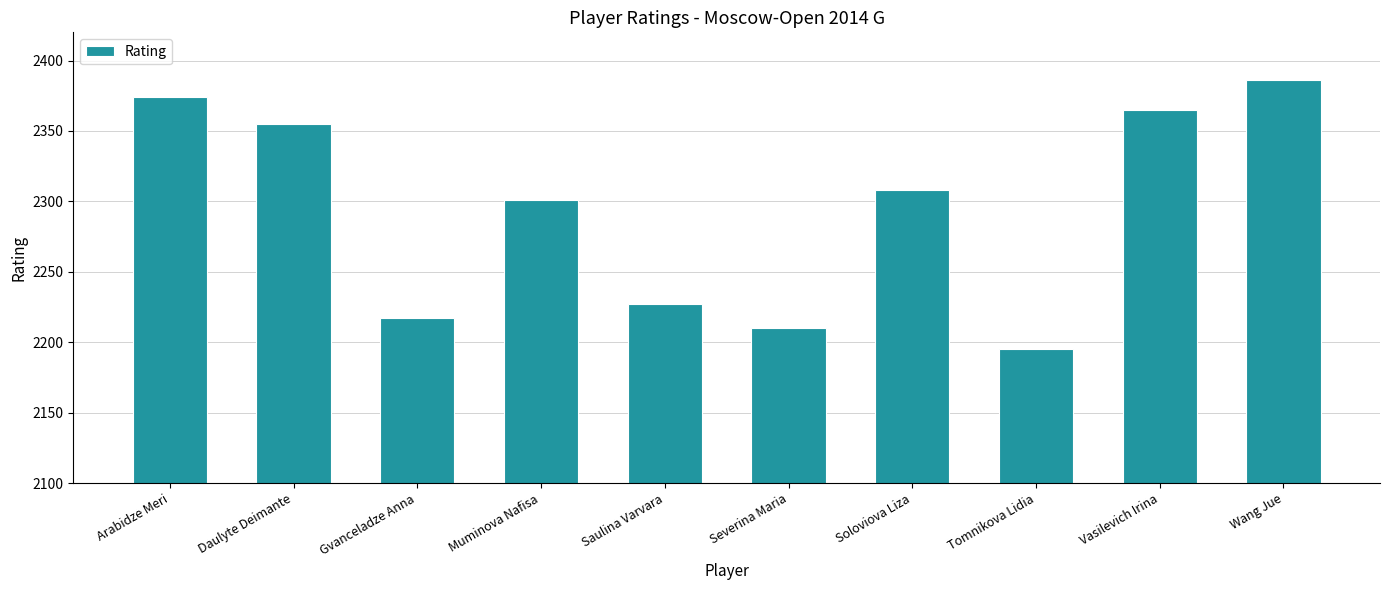

What position from the left is Tomnikova Lidia?

8